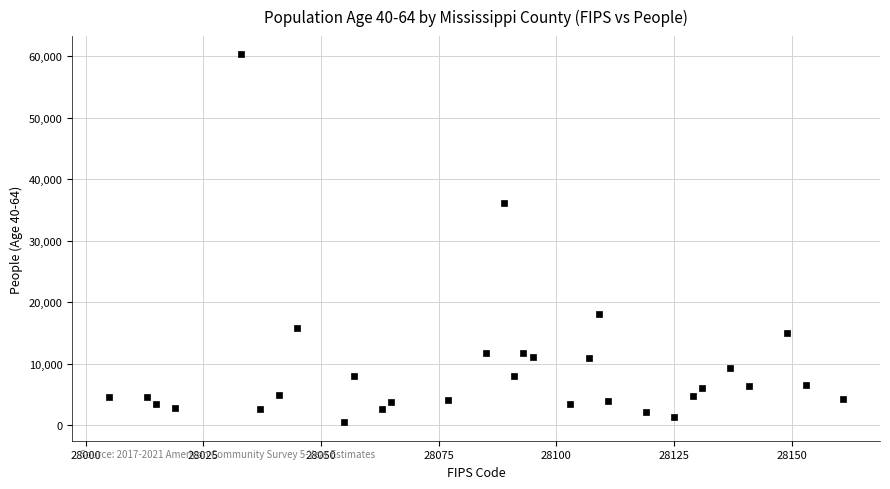

What is the range of Y values (max minus min)?

59883